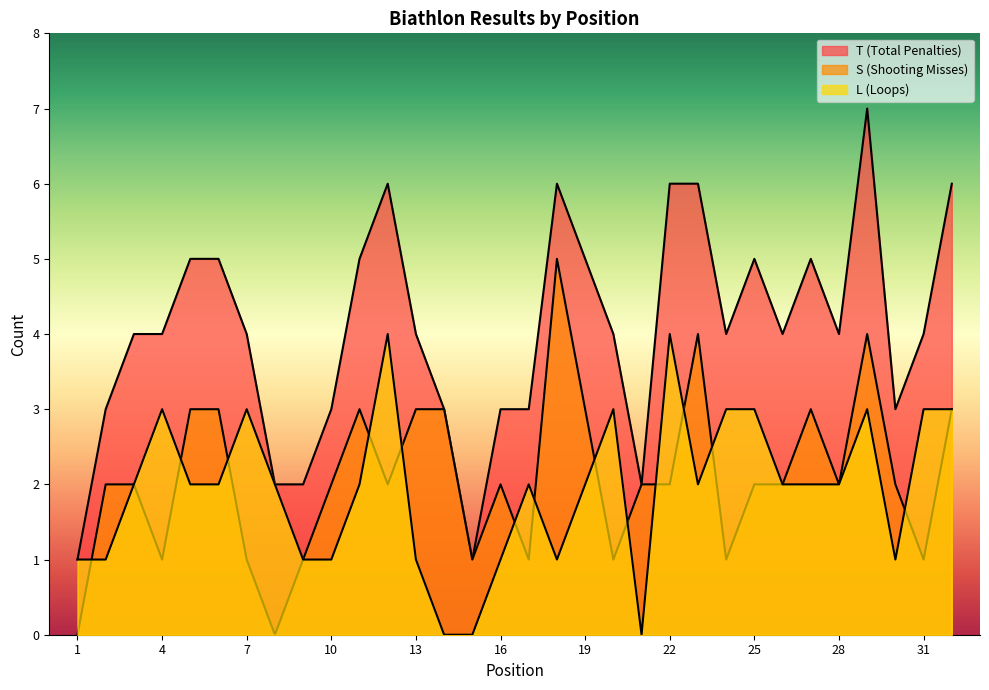

At which category is the sum across all series the highest?

29